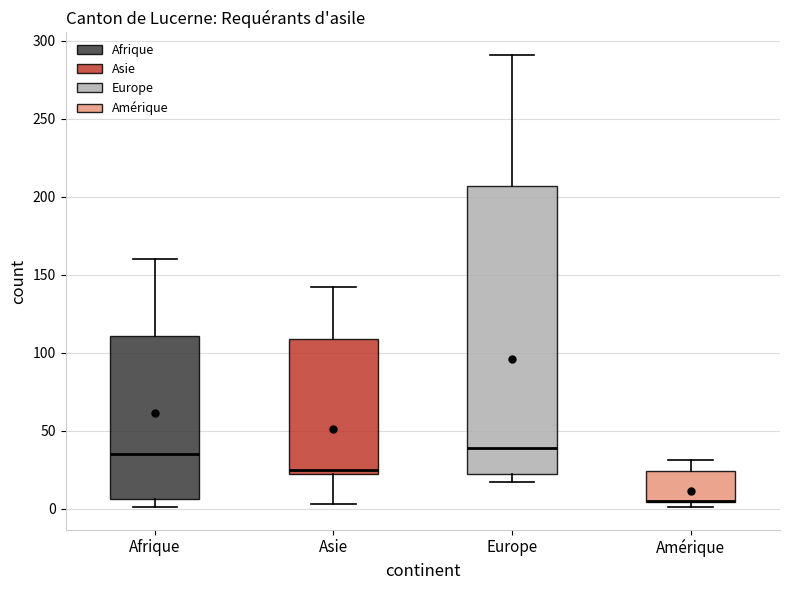

Where does the median line of the box for Asie sit on the y-axis? The values are not printed on the chart, so give them approximately, as read against the axis.

25